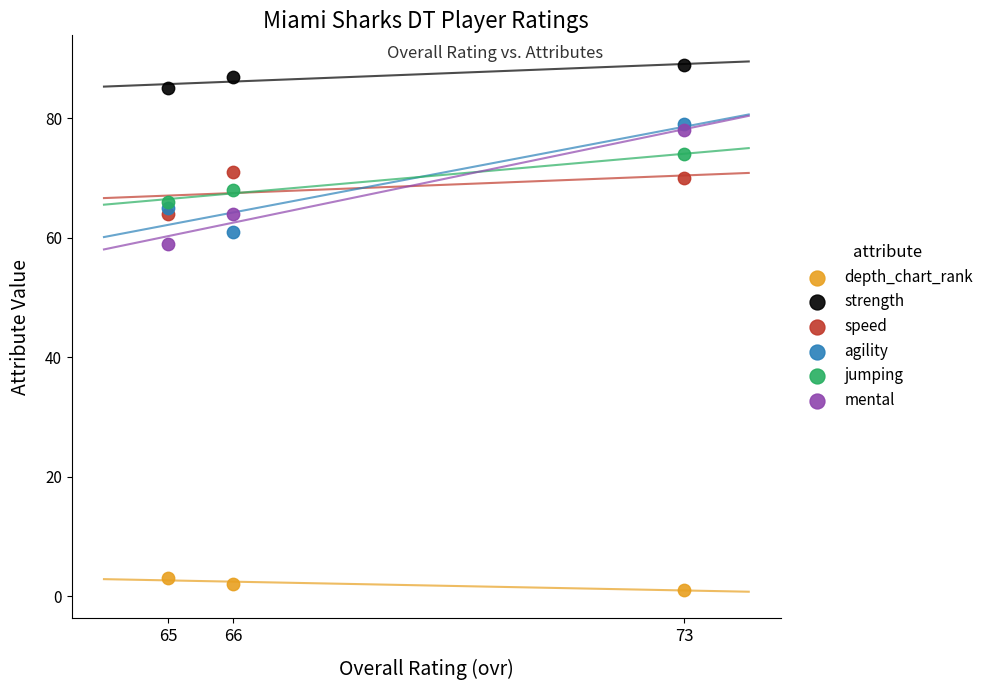

What are all the series names shown in the legend?

depth_chart_rank, strength, speed, agility, jumping, mental